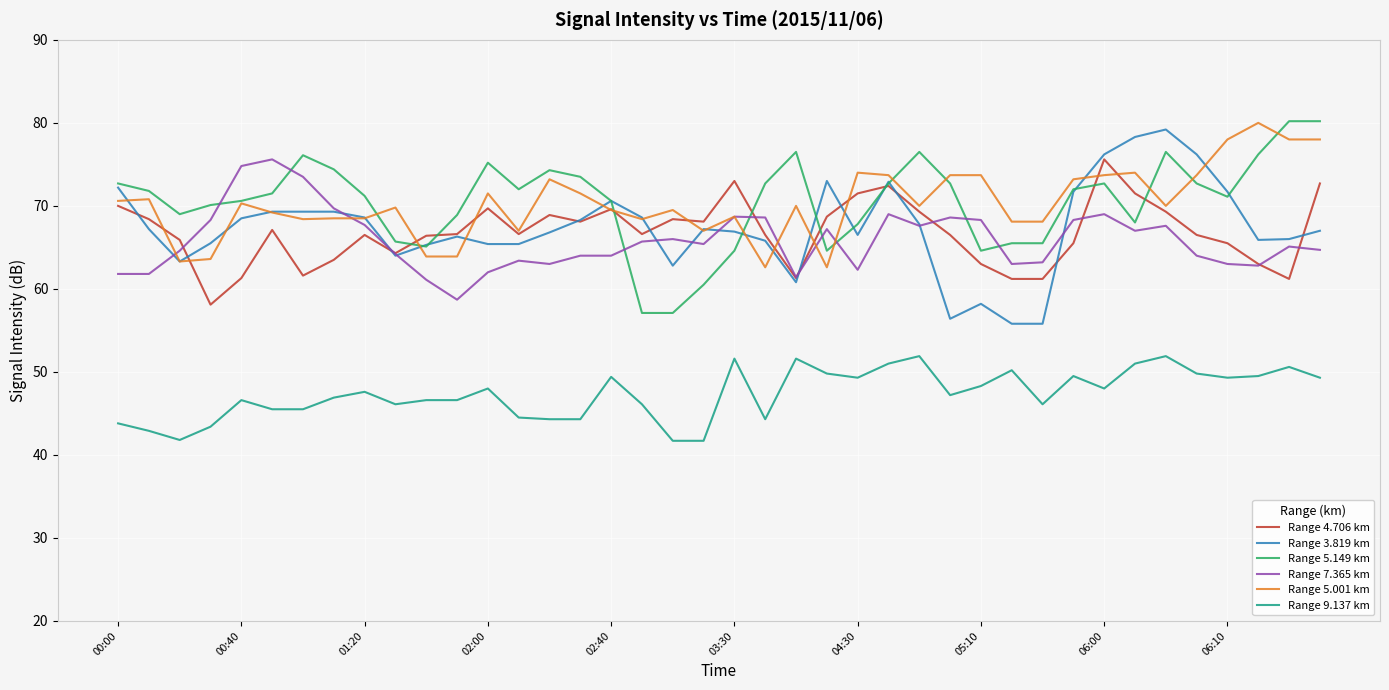

True or false: Range 9.137 km and Range 4.706 km cross at least once.

False